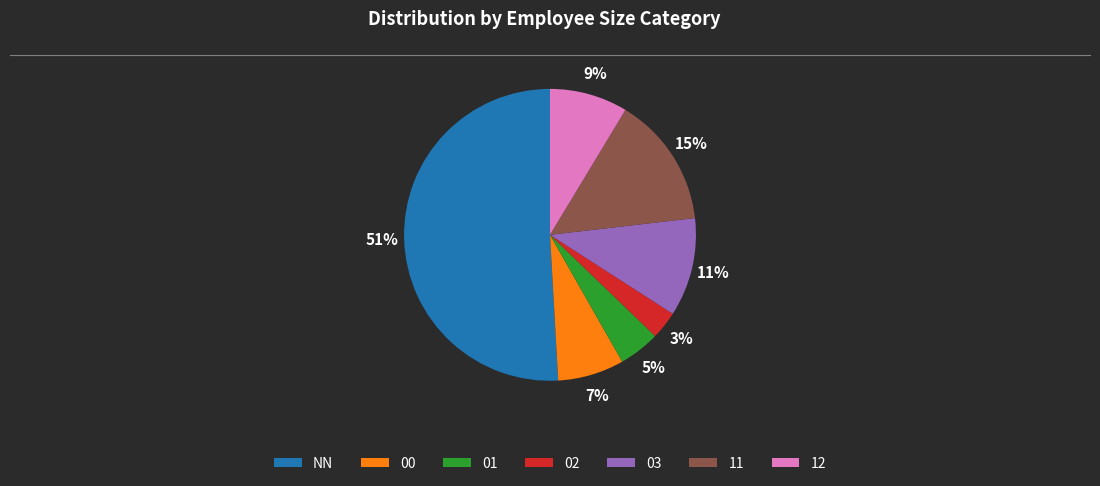

Between 03 and 01, which is larger?

03